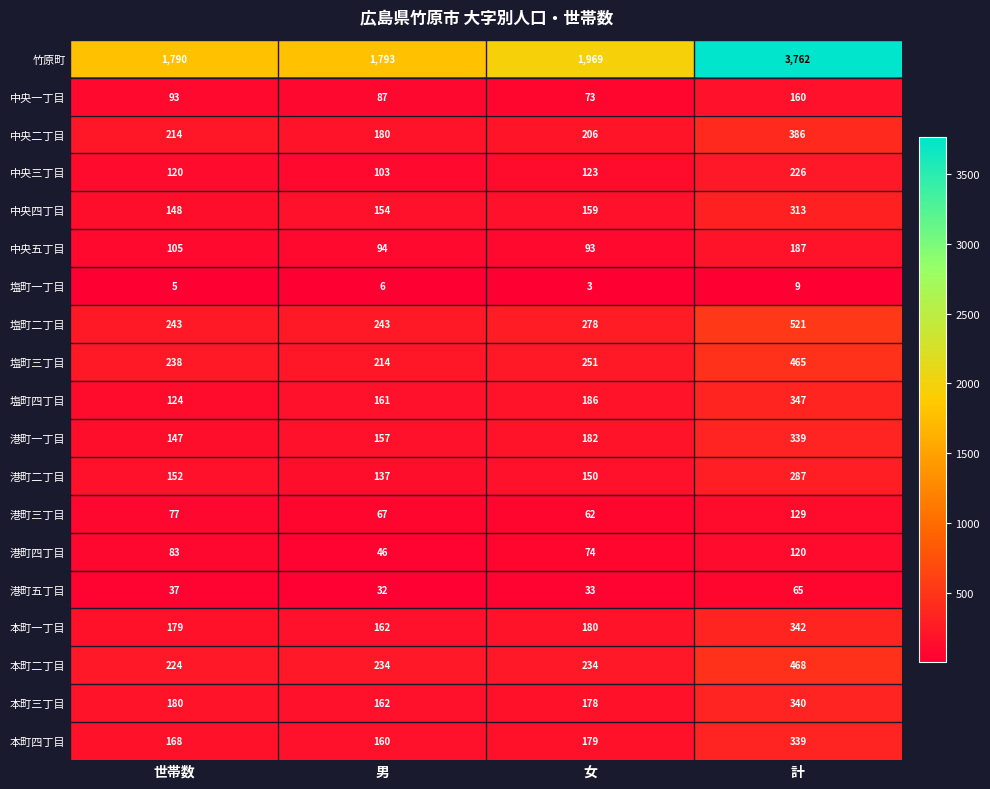

What is the average value of the 港町五丁目 series?

42